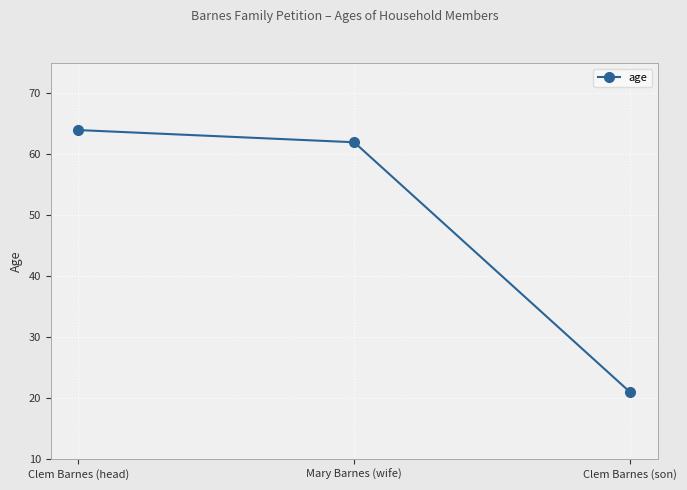

Reading right to left, transcribe all the data shown in this chart.

Clem Barnes (son)=21	Mary Barnes (wife)=62	Clem Barnes (head)=64